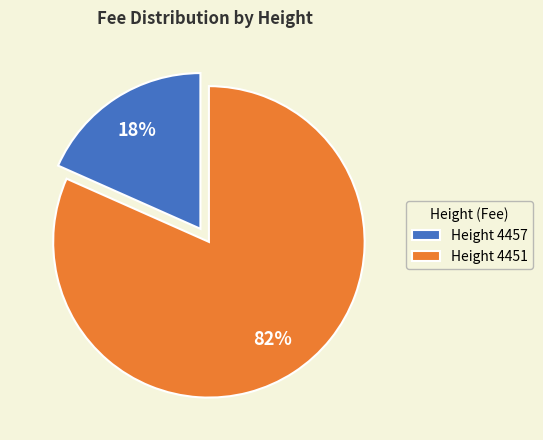

Count the number of slices in the pie.

2